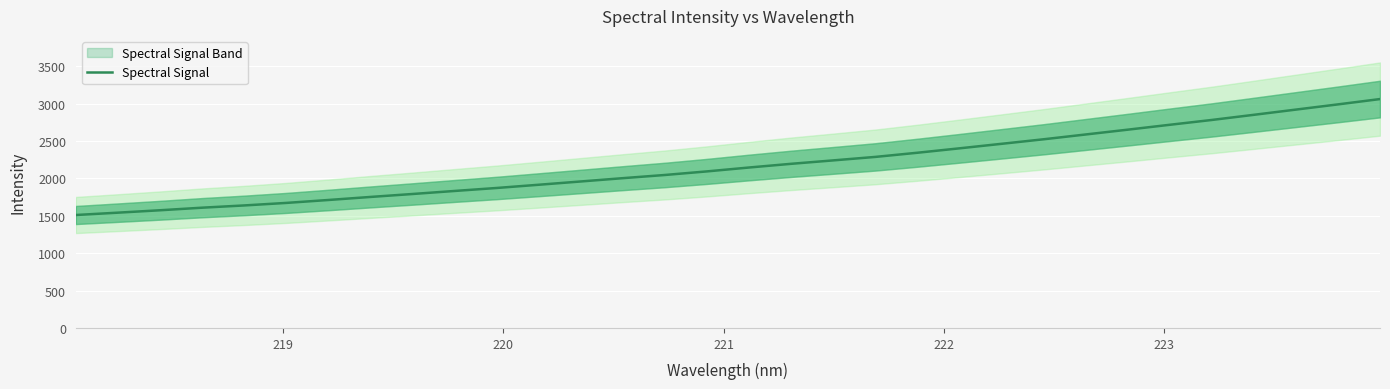

What is the lowest value of the Spectral Signal series?

1511.4